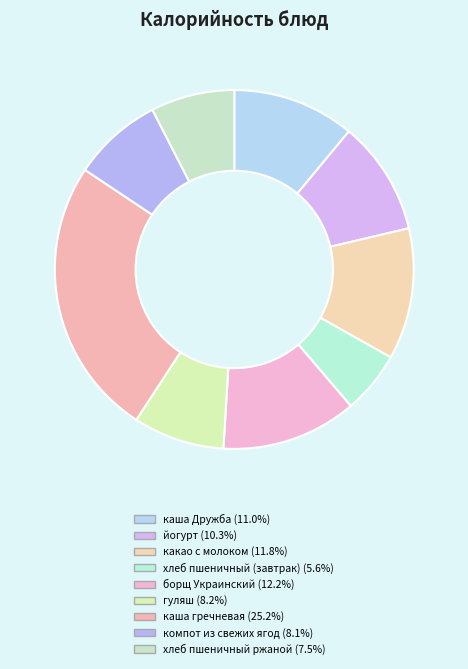

How many segments does this pie chart have?

9